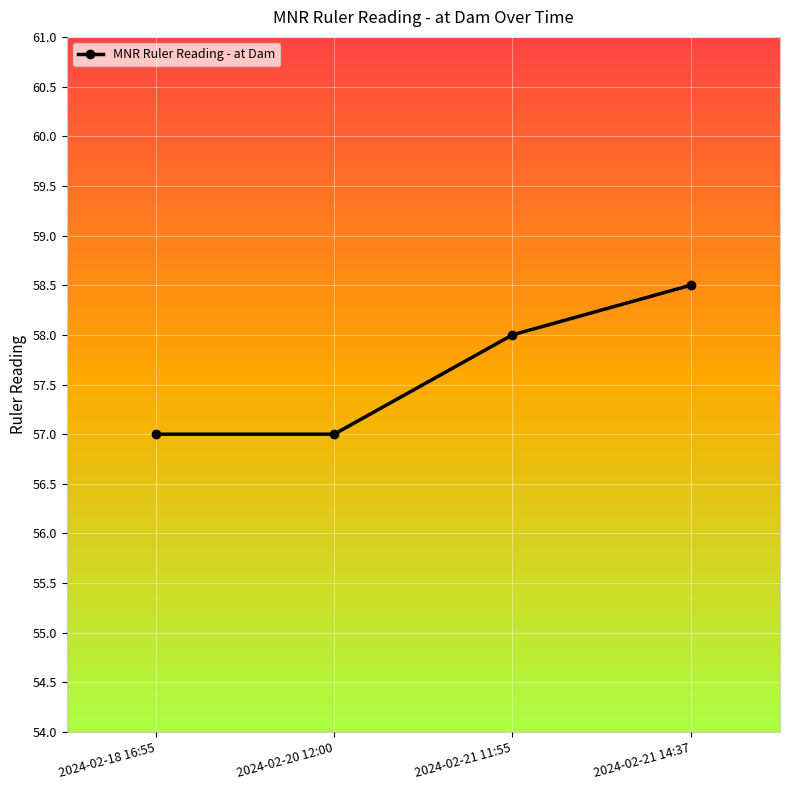

What is the ratio of the value at 2024-02-18 16:55 to the value at 2024-02-21 11:55?

1.0